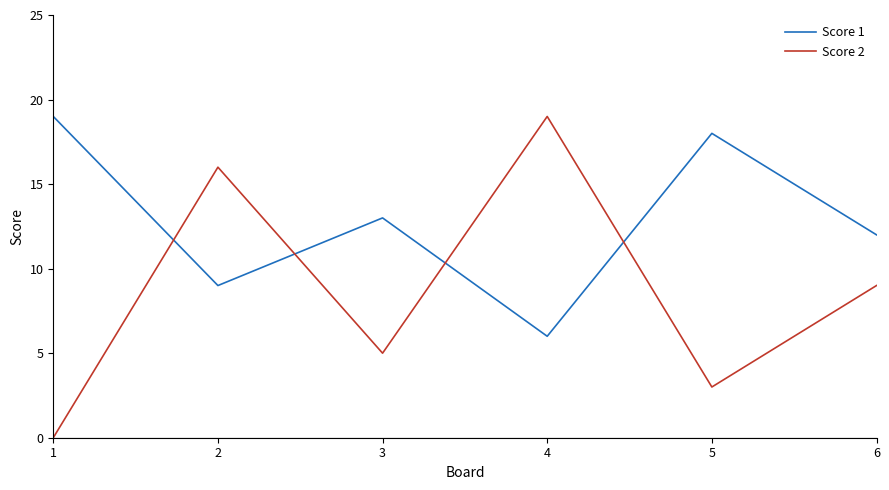

Count the number of categories in the chart.

6